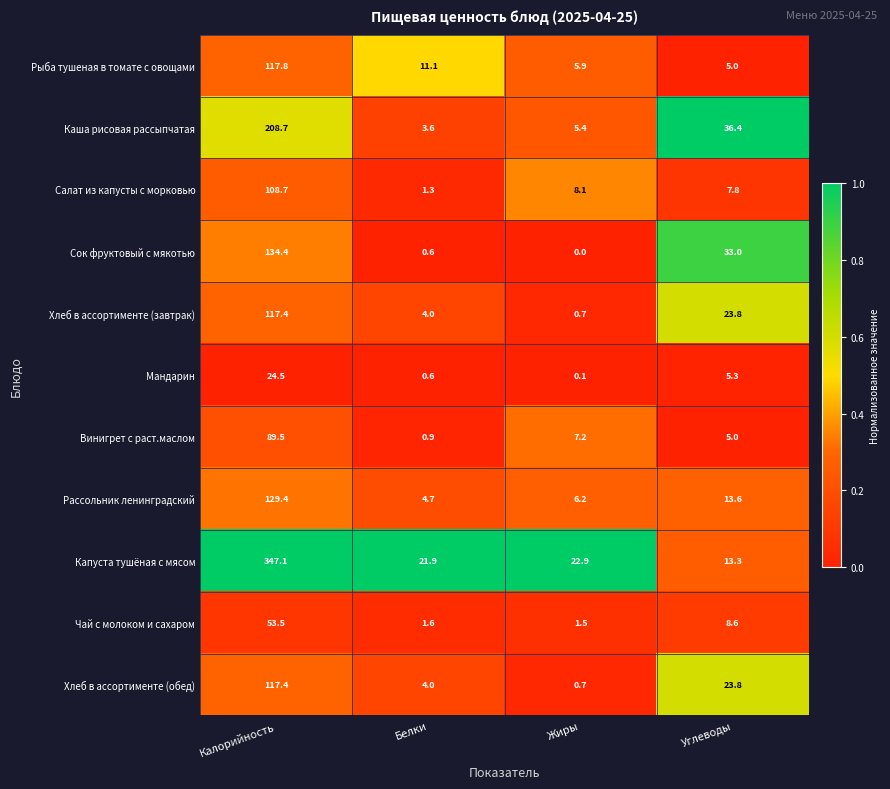

Is it true that Сок фруктовый с мякотью equals 221.6 at Калорийность?

False